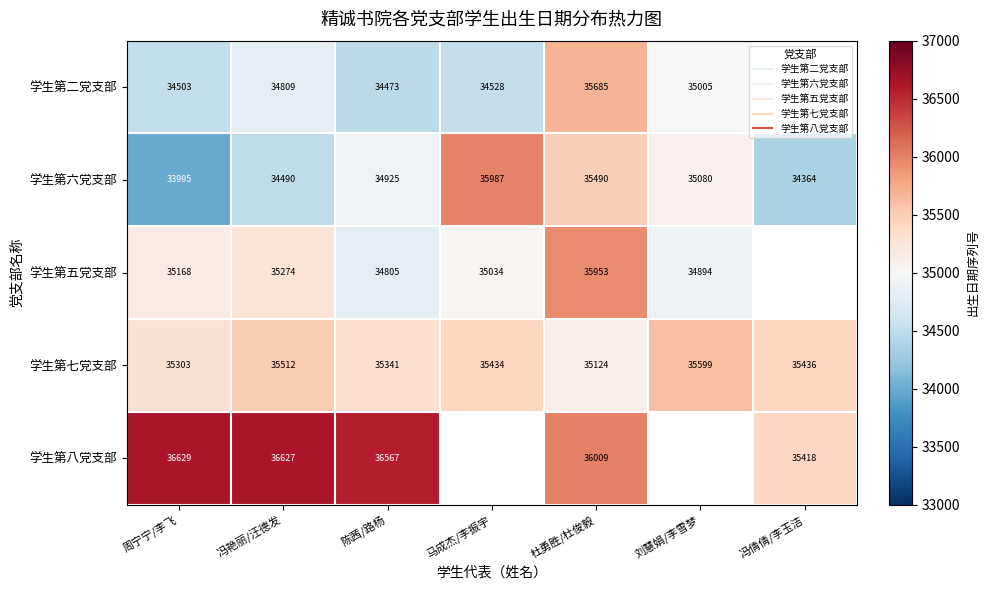

Which series has the widest spread of values?

学生第六党支部